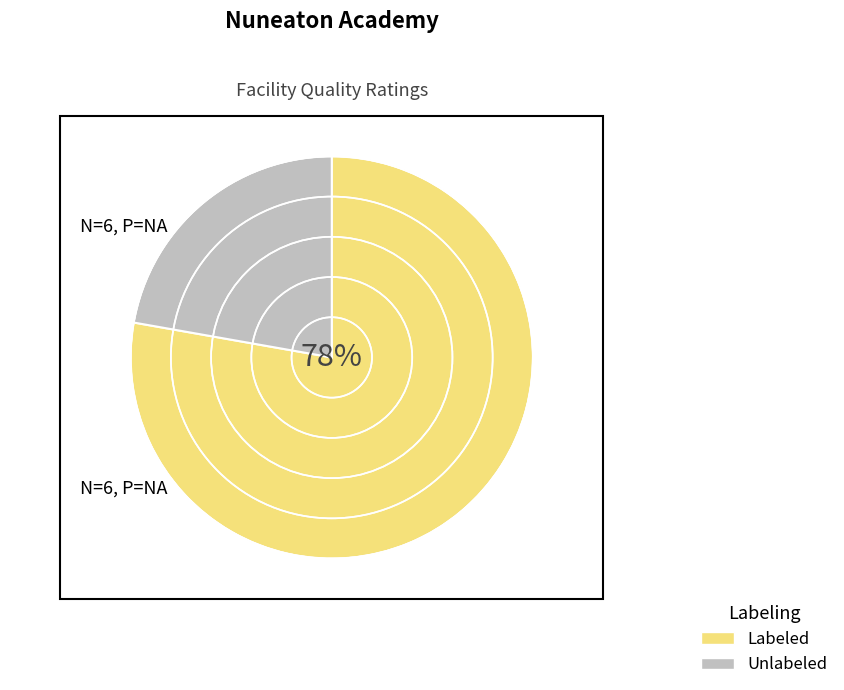

To the nearest percent, what percentage of the pie is Labeled?

78%